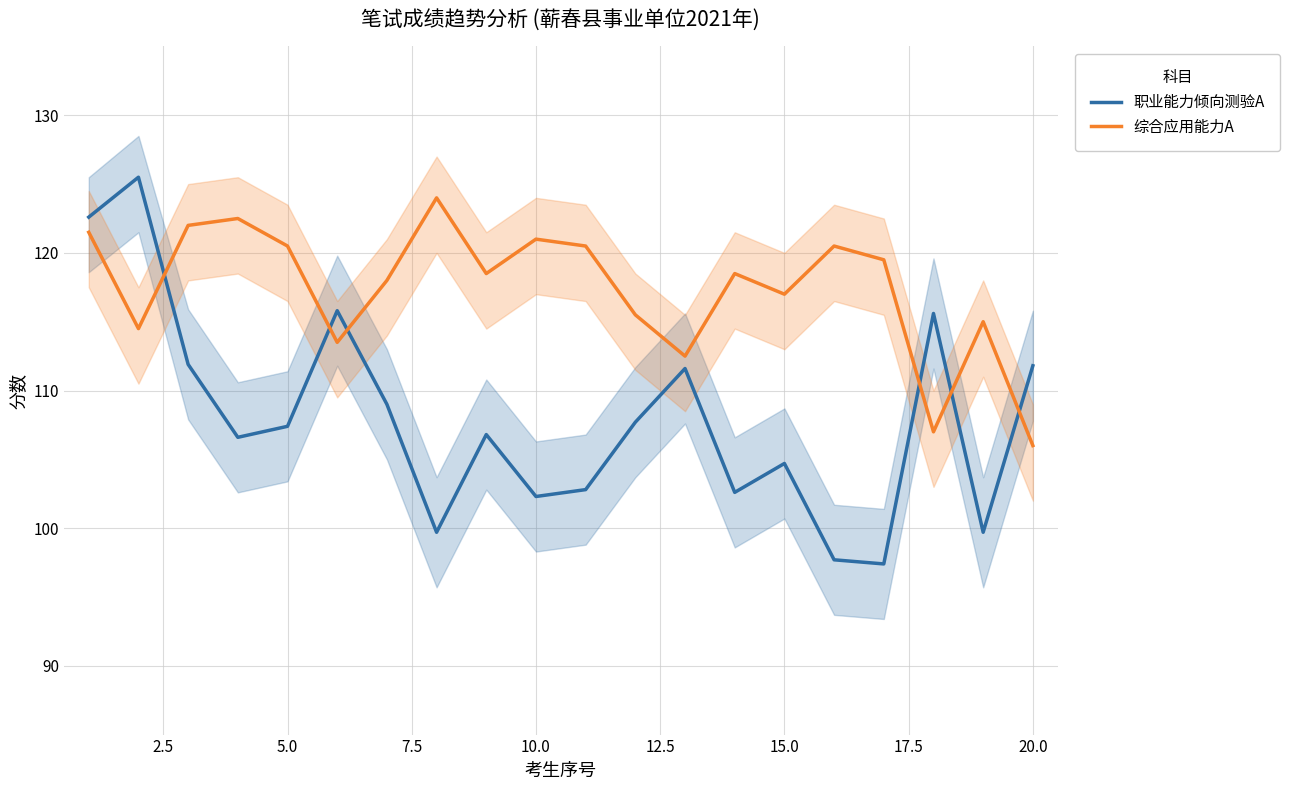

Is it true that 综合应用能力A equals 106.0 at 20.0?

True